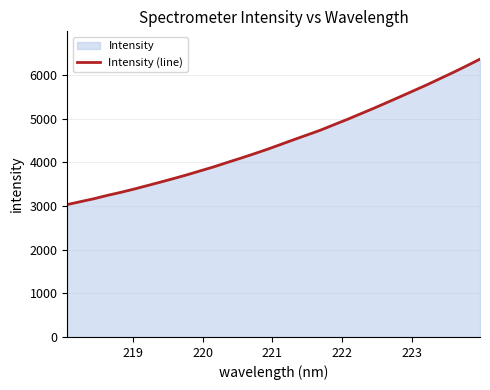

What is the minimum value shown in the chart?

3032.4